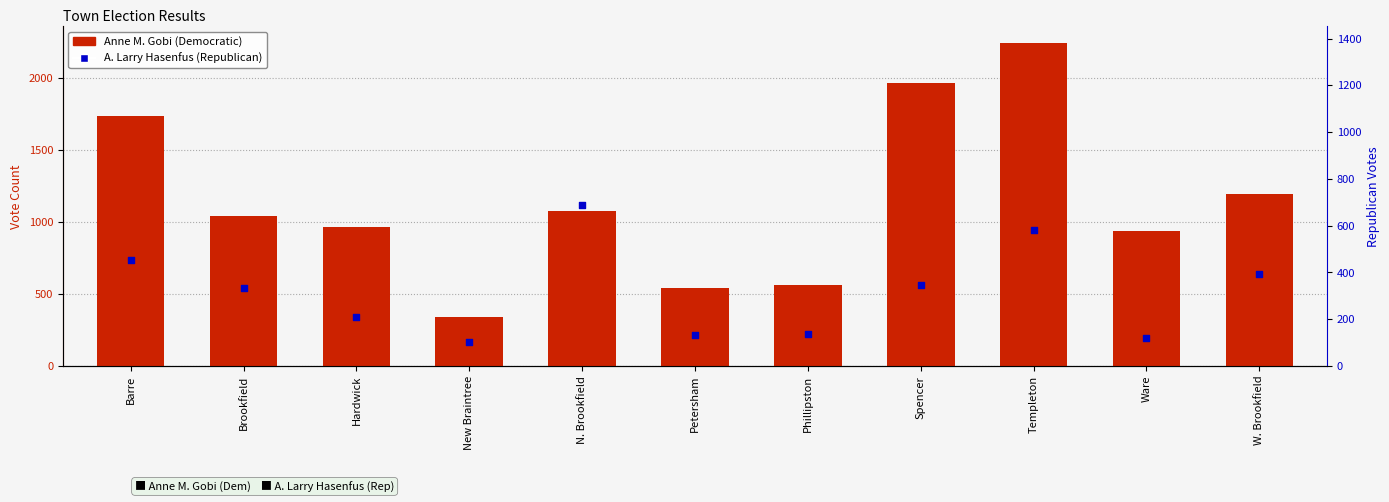

At which category is the sum across all series the highest?

Templeton